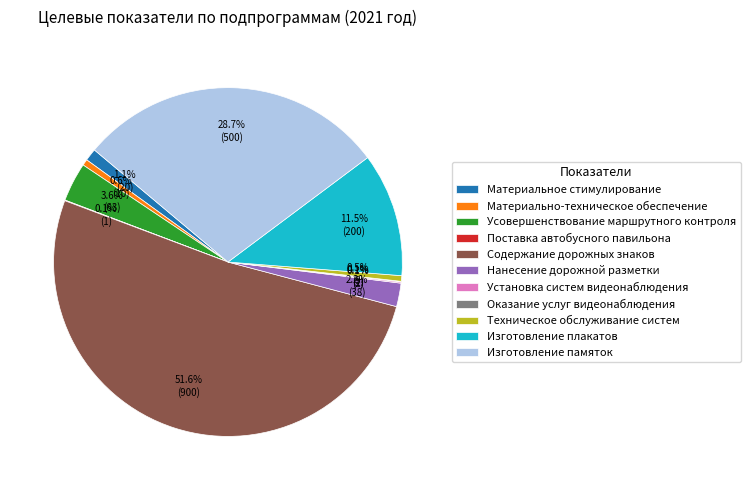

What is the total percentage of Изготовление плакатов and Техническое обслуживание систем?

12.0%